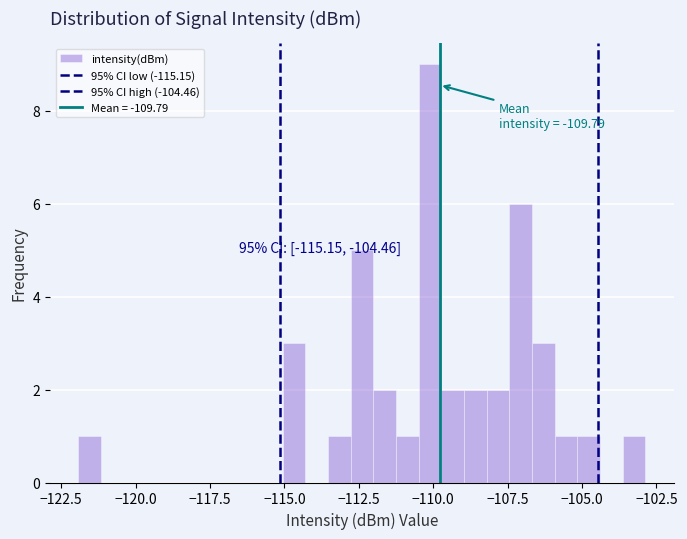

Around what value on the x-axis is the tallest bar? Give the approximate position of its centre, as read against the axis.

-110.0